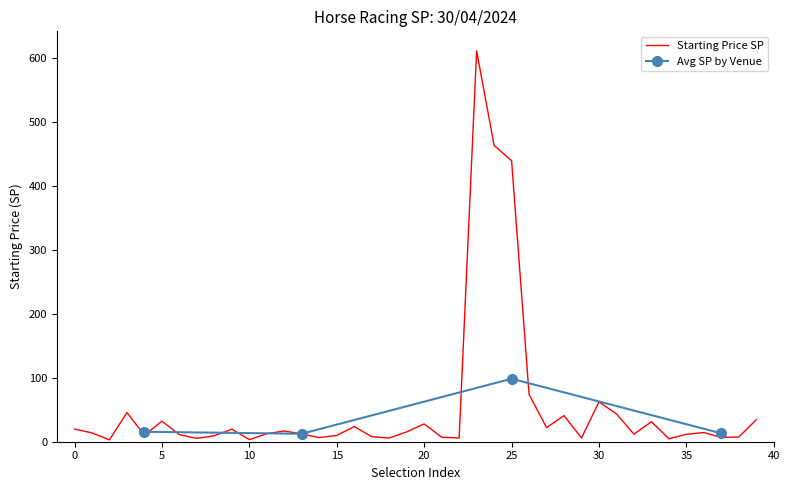

Where is Starting Price SP nearest to the value 307?

25